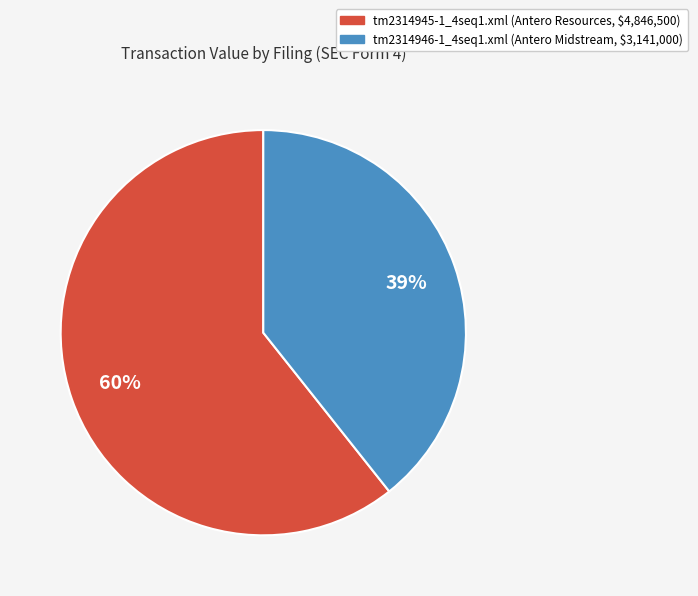

To the nearest percent, what percentage of the pie is tm2314945-1_4seq1.xml?

61%